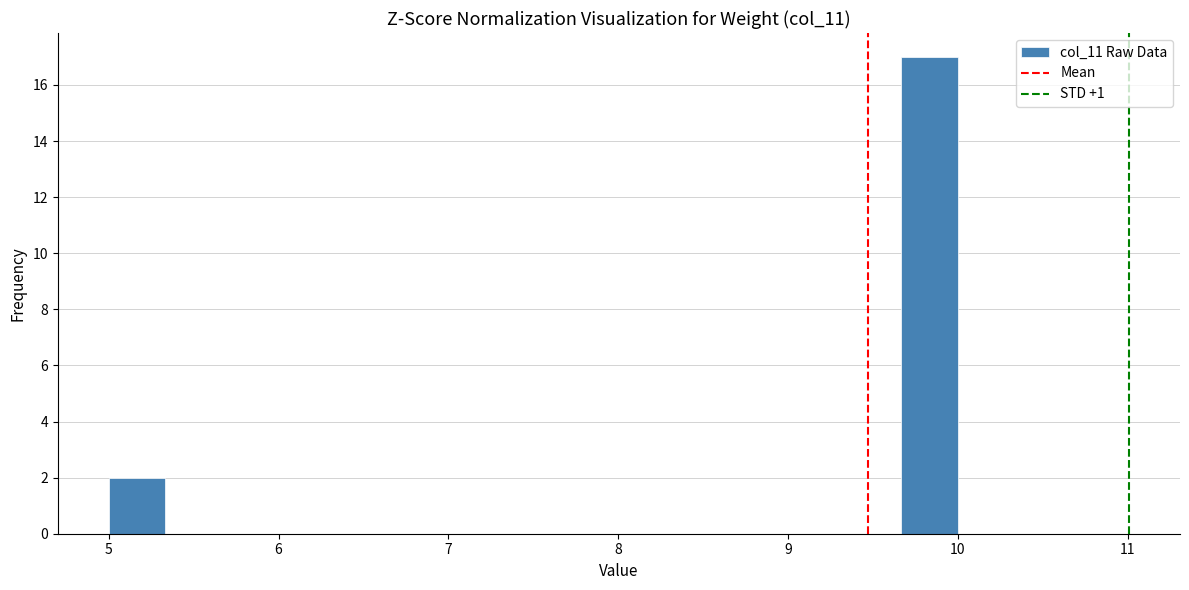

Around what value on the x-axis is the tallest bar? Give the approximate position of its centre, as read against the axis.

9.8